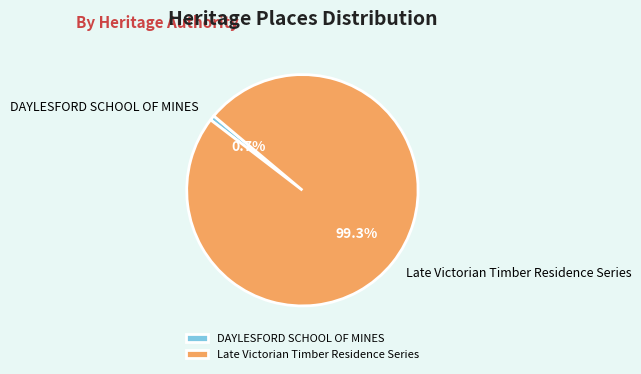

Does Late Victorian Timber Residence Series represent more than half of the total?

Yes